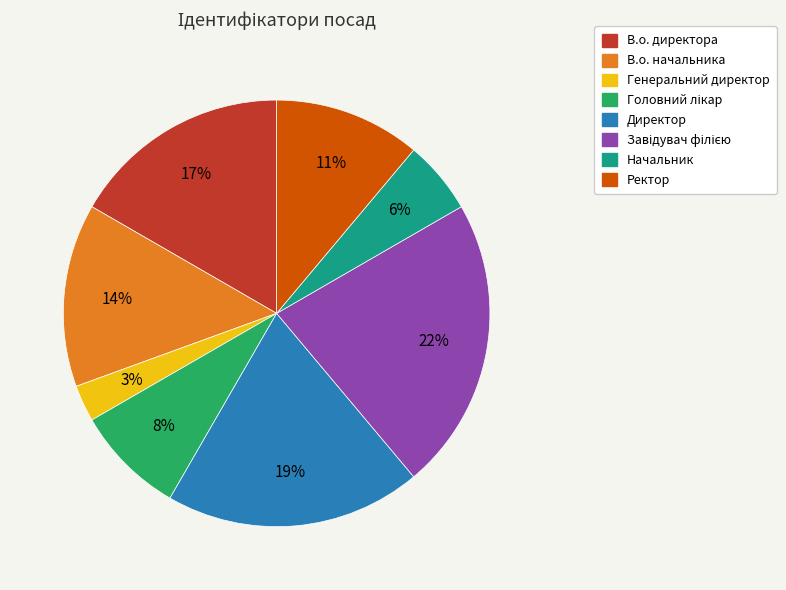

To the nearest percent, what is the difference between the largest and smallest slice percentages?

19%